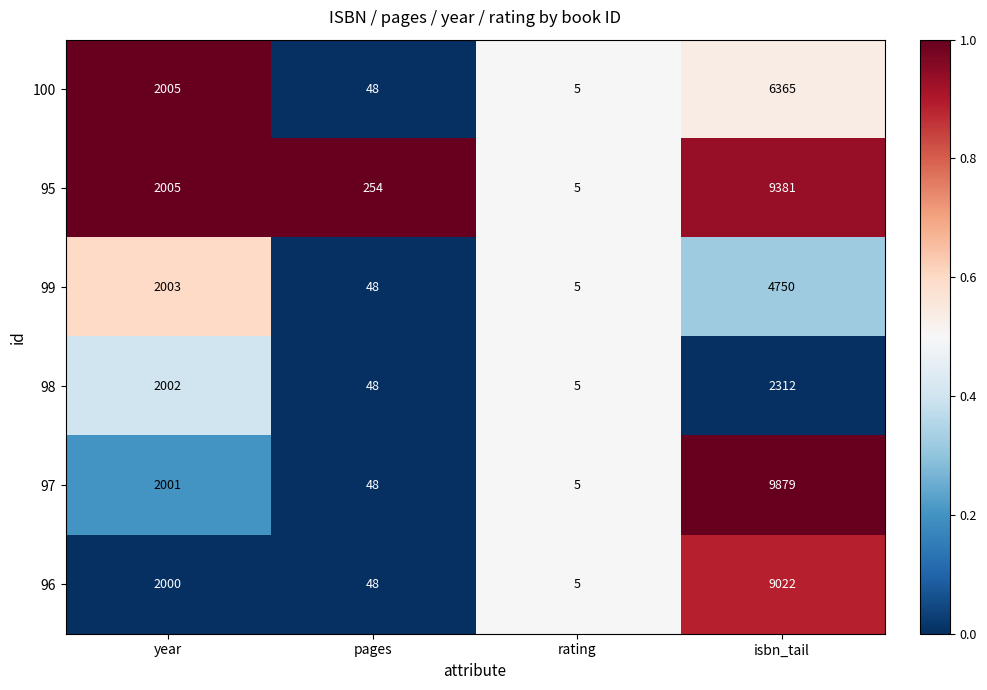

What is the approximate value of 97 at rating?

5